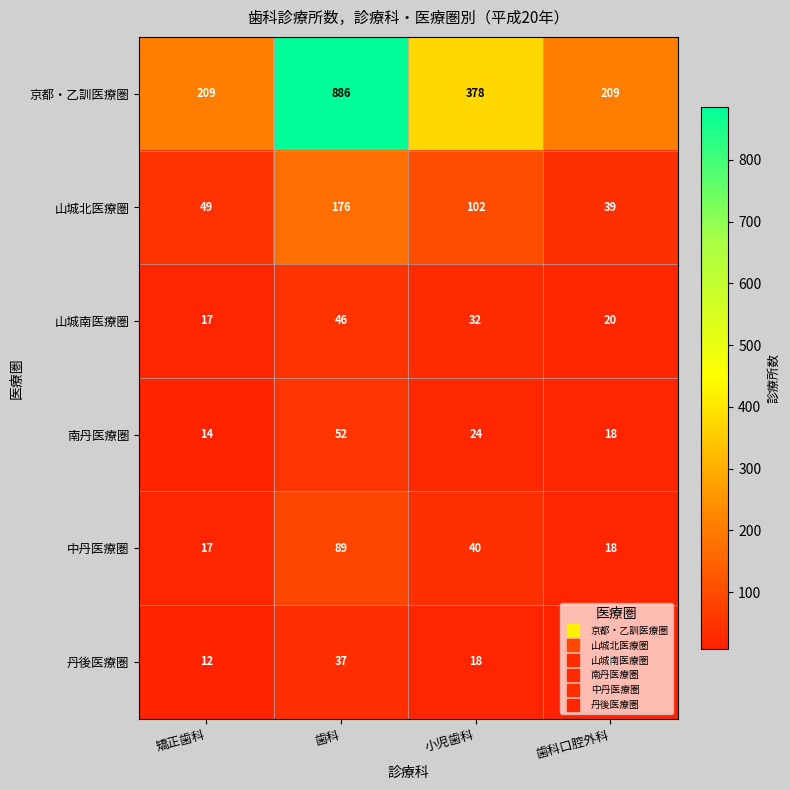

What is the difference between the 南丹医療圏 values at 矯正歯科 and 歯科?

38